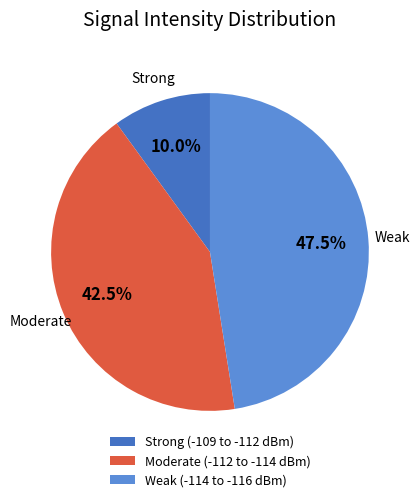

Which category has the biggest portion of the pie?

Weak (-114 to -116 dBm)